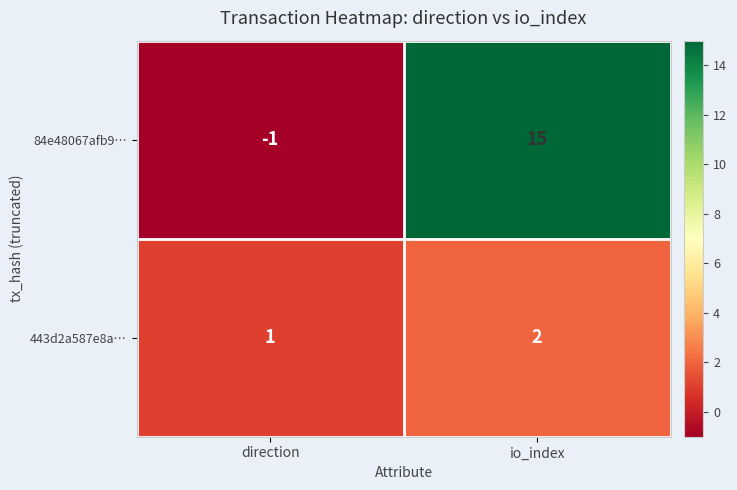

At direction, list the series in order from smallest to largest.

84e48067afb9…, 443d2a587e8a…